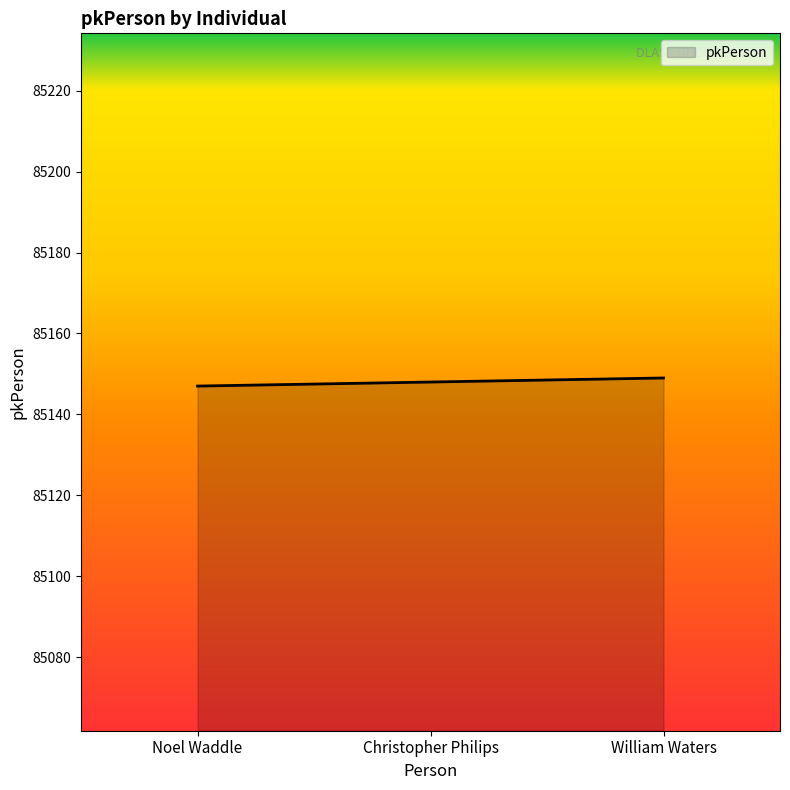

What is the approximate value at William Waters?

85149